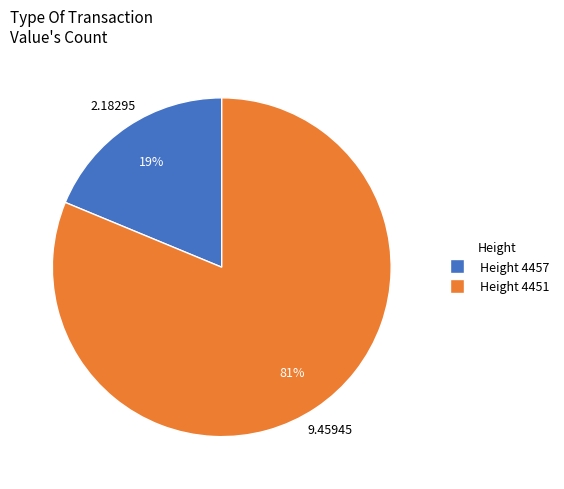

Count the number of slices in the pie.

2